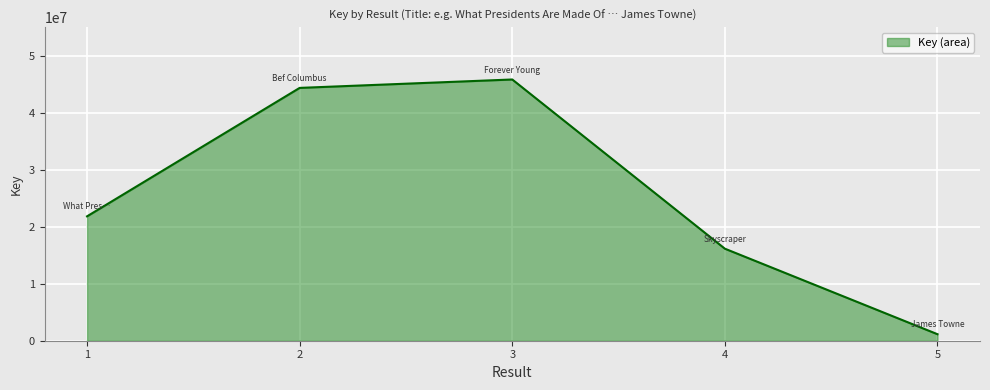

True or false: the data has more than 0 interior local peaks.

True